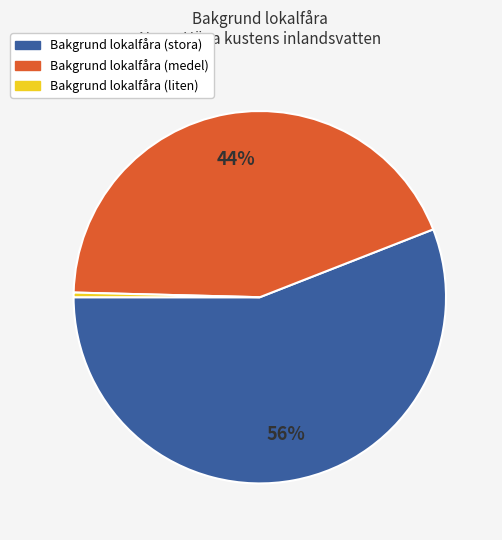

Which has a higher value, Bakgrund lokalfåra (liten) or Bakgrund lokalfåra (stora)?

Bakgrund lokalfåra (stora)